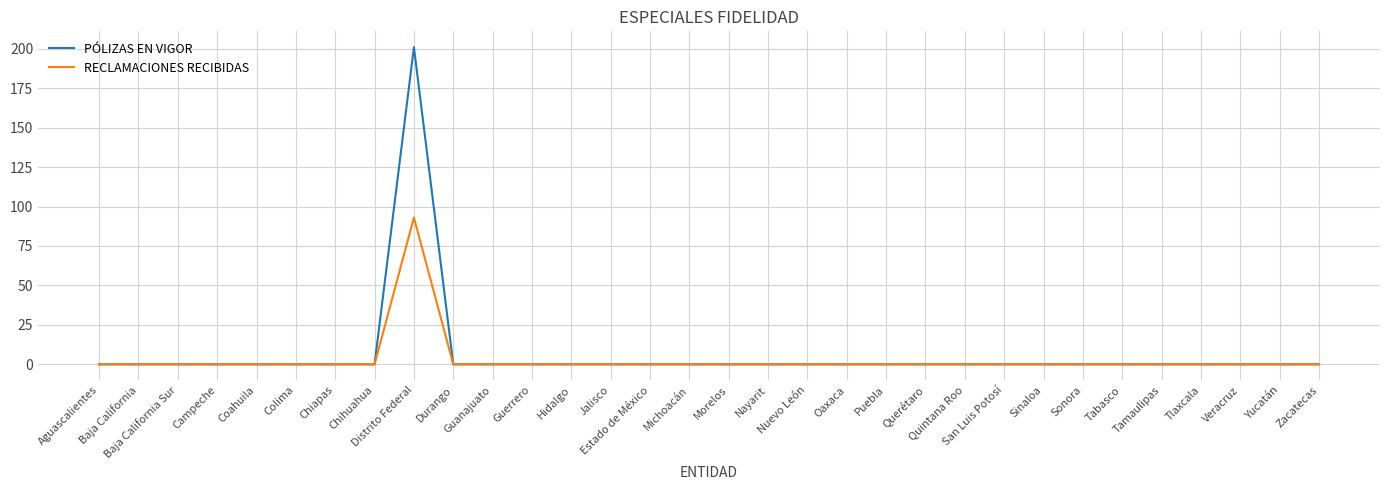

List the series in order of their peak value, highest first.

PÓLIZAS EN VIGOR, RECLAMACIONES RECIBIDAS